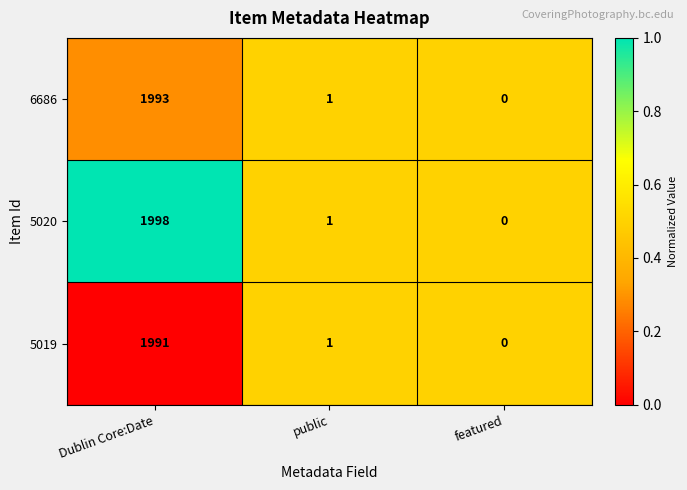

What is the total value across all series at featured?

0